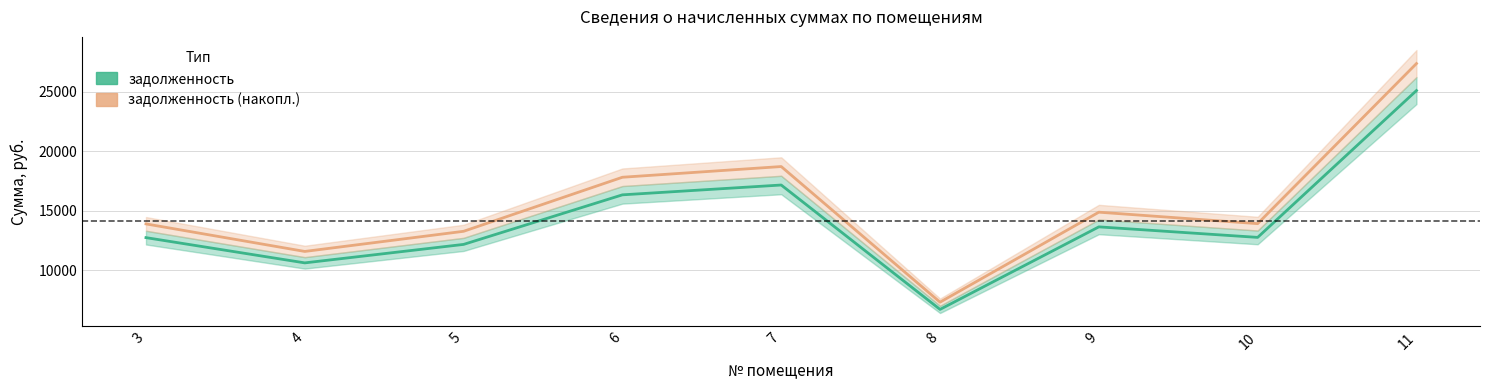

Reading left to right, list all the values displayed in this chart.

задолженность: 12749.0	10627.4	12179.3	16343.9	17168.9	6718.3	13652.6	12768.6	25105.0
задолженность (накопл.): 13901.7	11588.2	13280.4	17821.5	18721.1	7325.7	14887.0	13923.0	27374.7